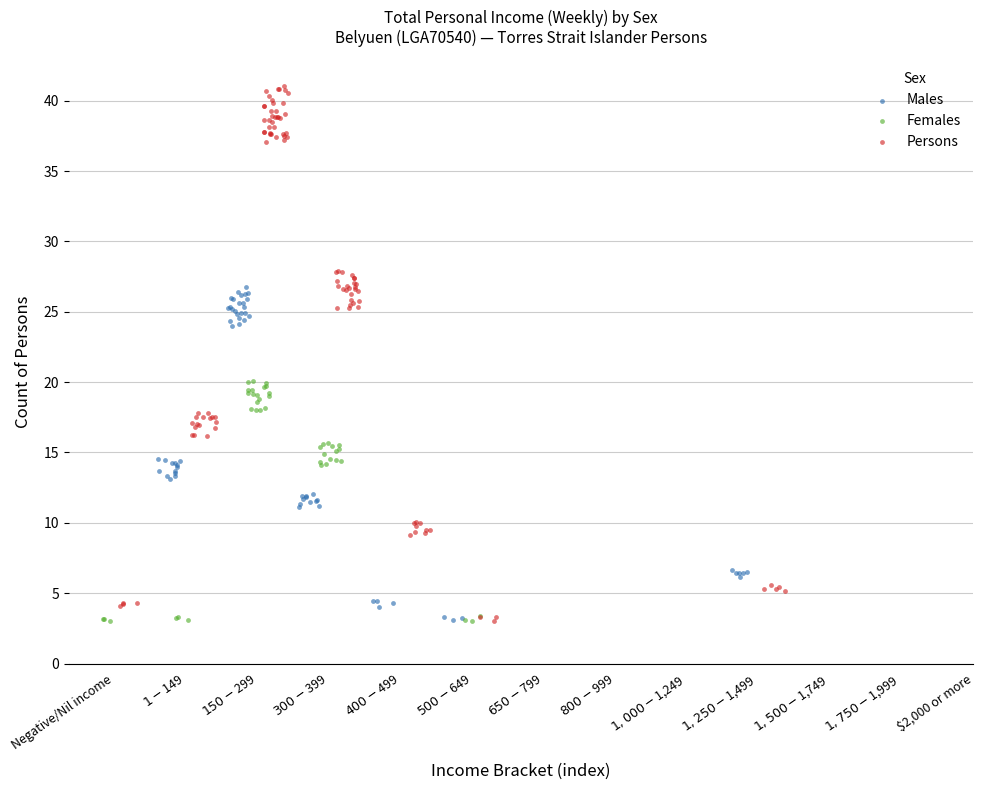

Which series has the widest spread of Y values?

Persons